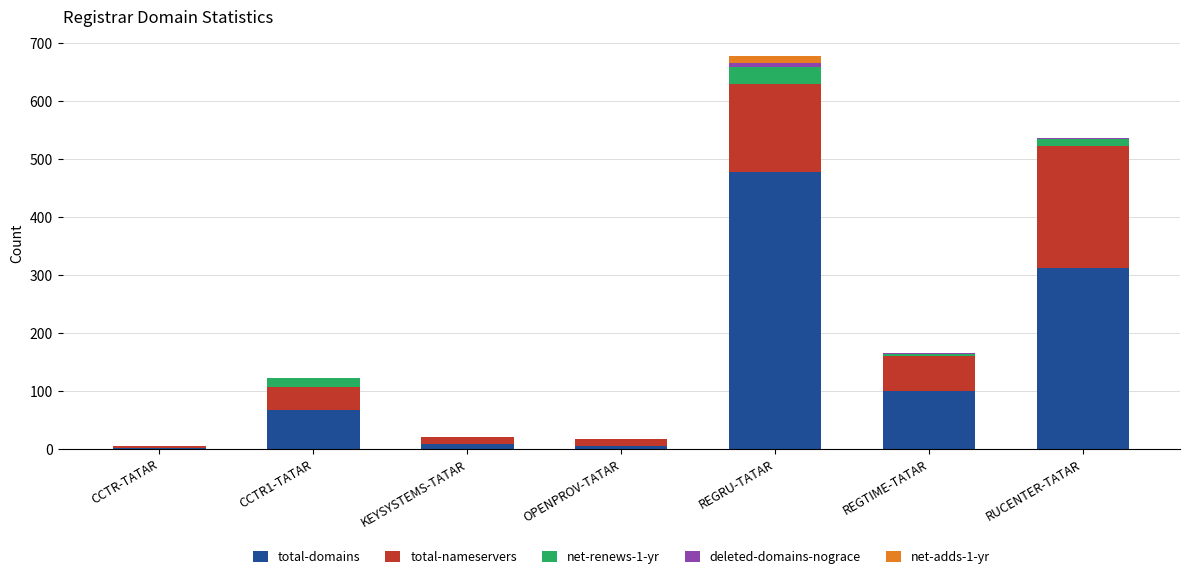

At which label is total-domains closest to 240?

RUCENTER-TATAR